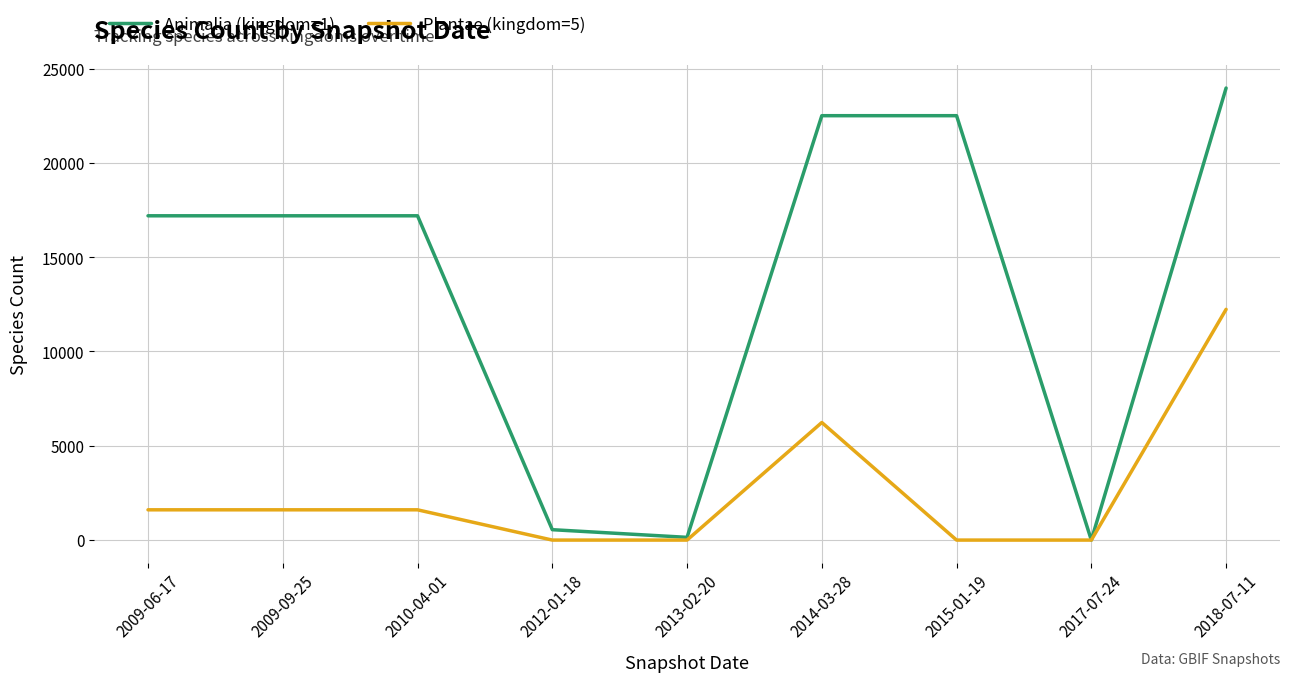

Reading right to left, what are all the values shown in this chart?

Animalia (kingdom=1): 2018-07-11=23970	2017-07-24=0	2015-01-19=22504	2014-03-28=22504	2013-02-20=145	2012-01-18=551	2010-04-01=17196	2009-09-25=17196	2009-06-17=17196
Plantae (kingdom=5): 2018-07-11=12235	2017-07-24=0	2015-01-19=0	2014-03-28=6235	2013-02-20=0	2012-01-18=0	2010-04-01=1605	2009-09-25=1605	2009-06-17=1605